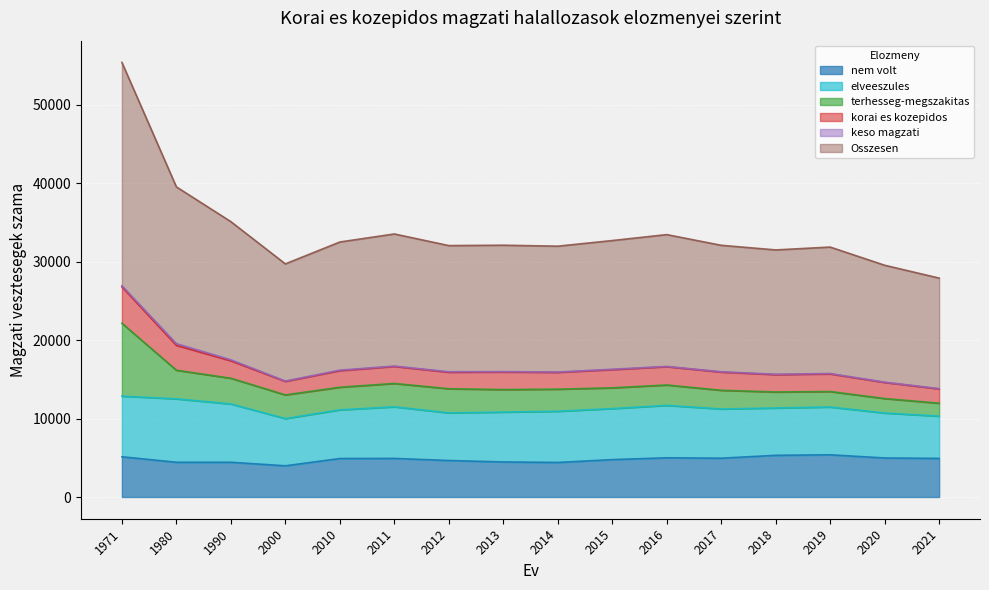

How many data points in elveeszules are above 6351?

7